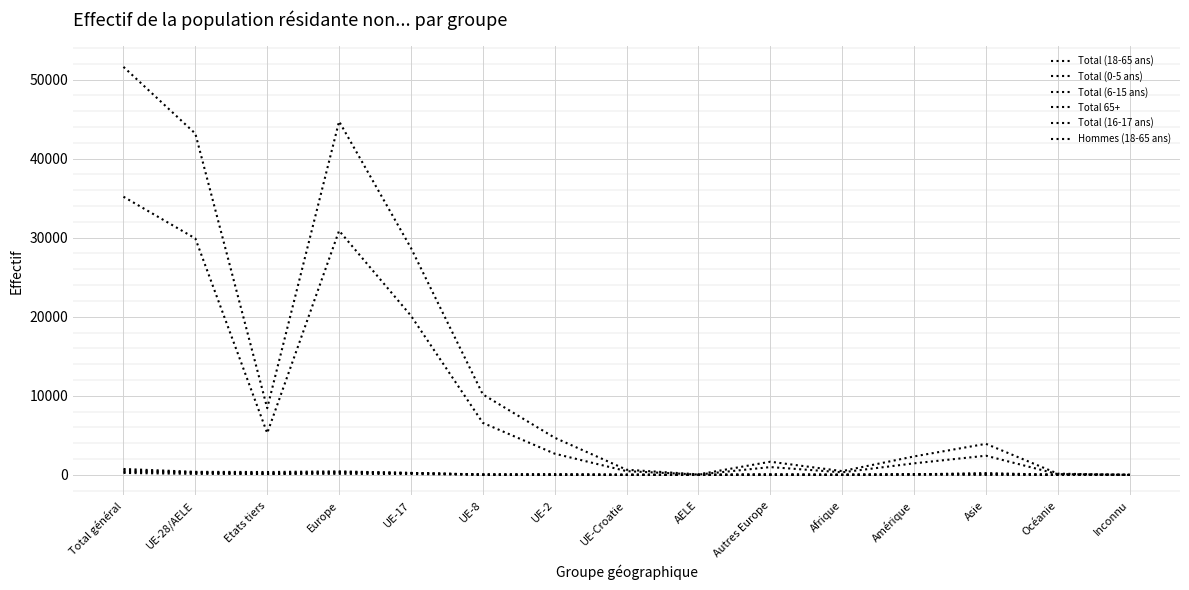

How many interior local valleys does the Total 65+ series have?

3